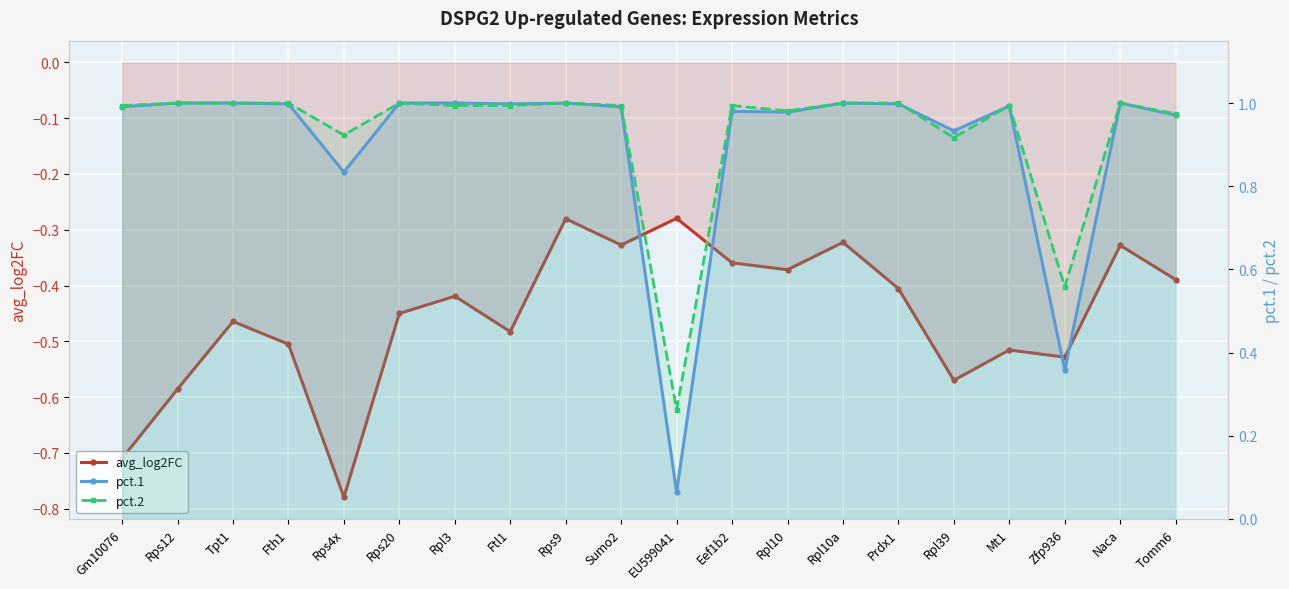

Which series has the largest total across all categories?

pct.2